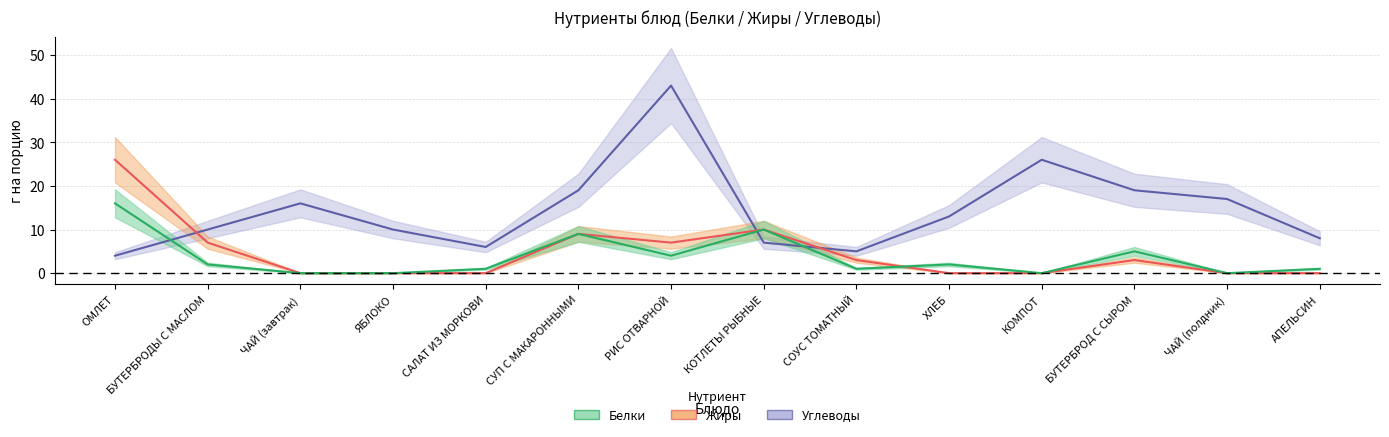

The Жиры series shows 4 at КОТЛЕТЫ РЫБНЫЕ. True or false?

False